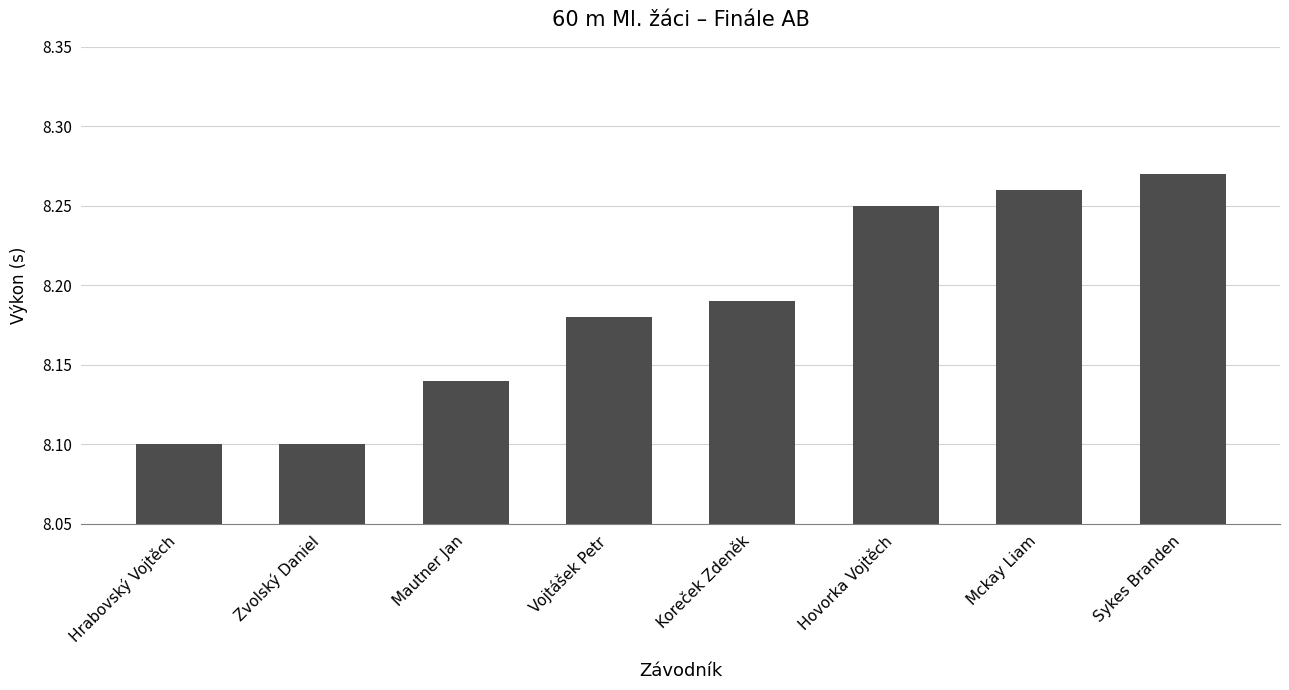

At which category does the chart reach its peak across all series?

Sykes Branden